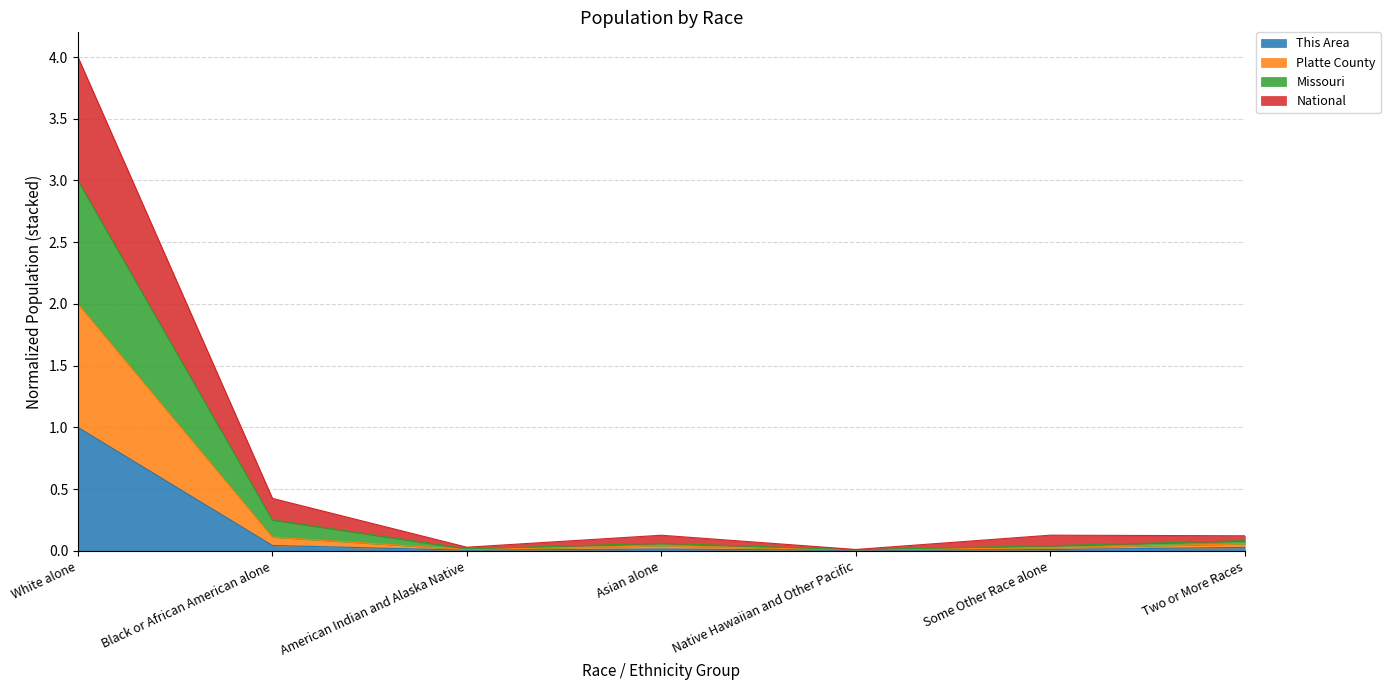

What is the total value across all series at White alone?

4.0